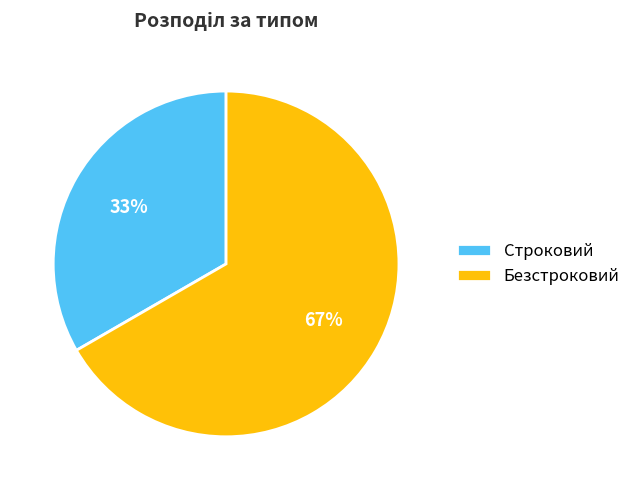

Which slice is the smallest?

Строковий